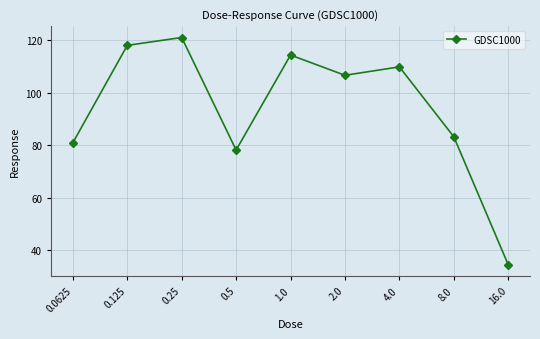

How many data points does each series have?

9